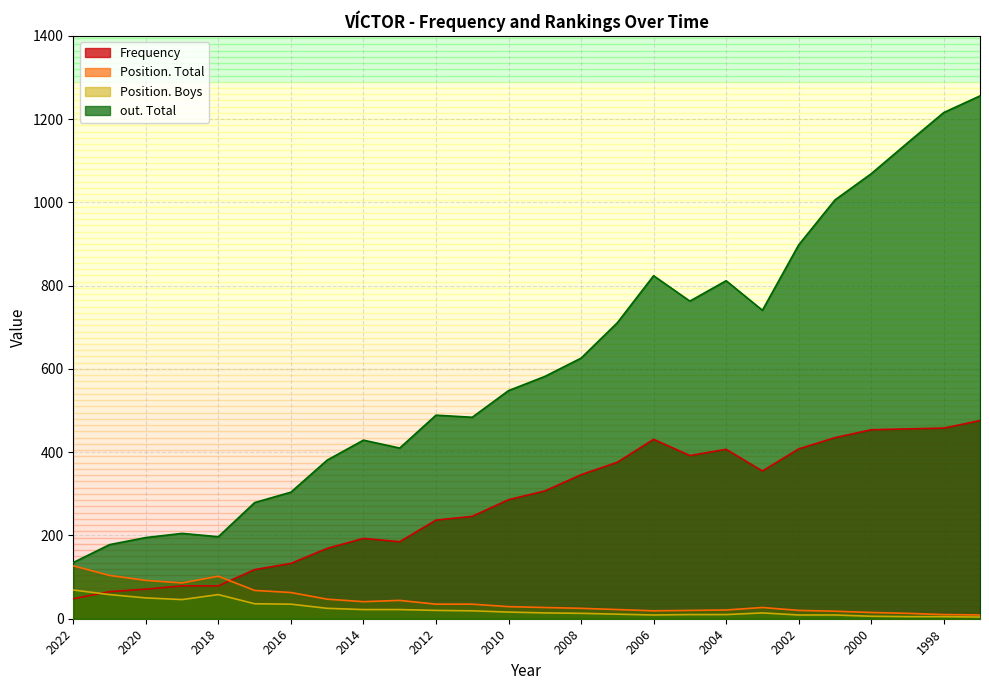

What is the average value of the Position. Boys series?

23